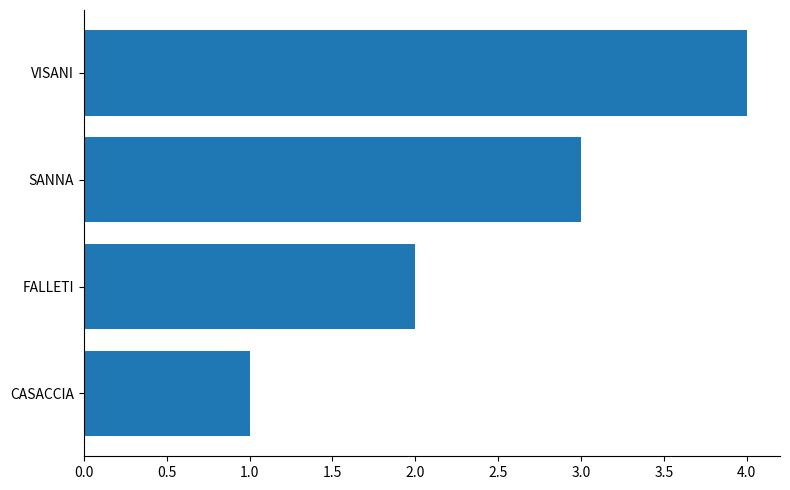

What is the approximate value at VISANI?

4